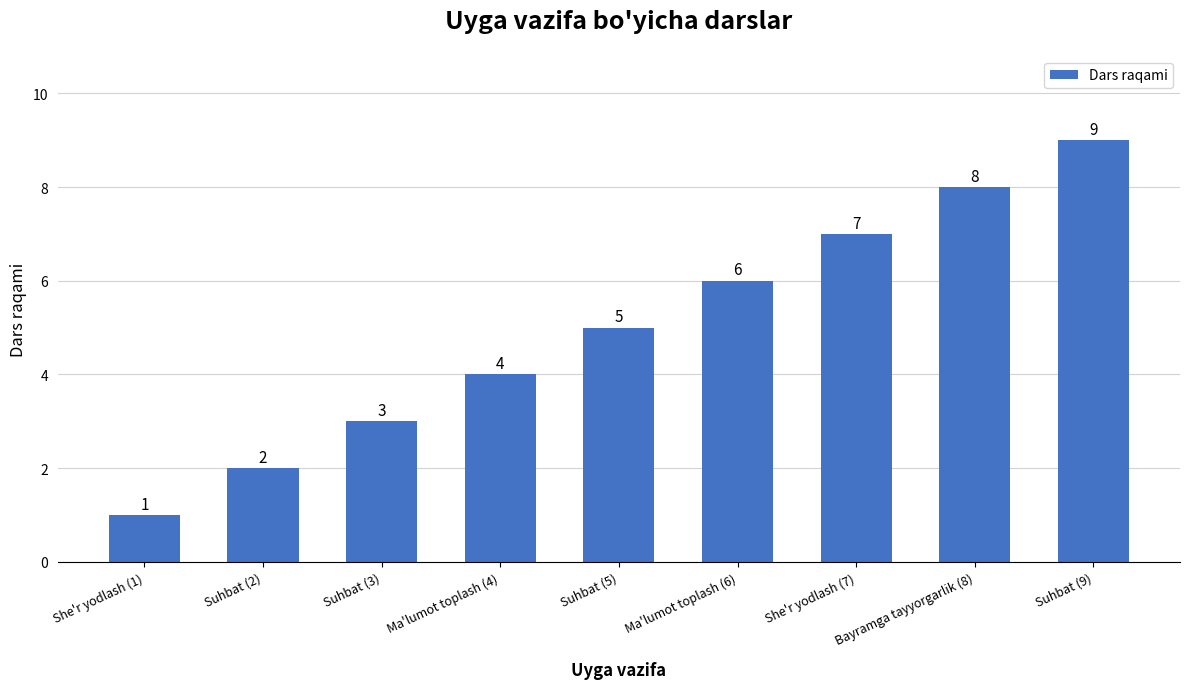

Is it true that the value at She'r yodlash (1) is 1?

True